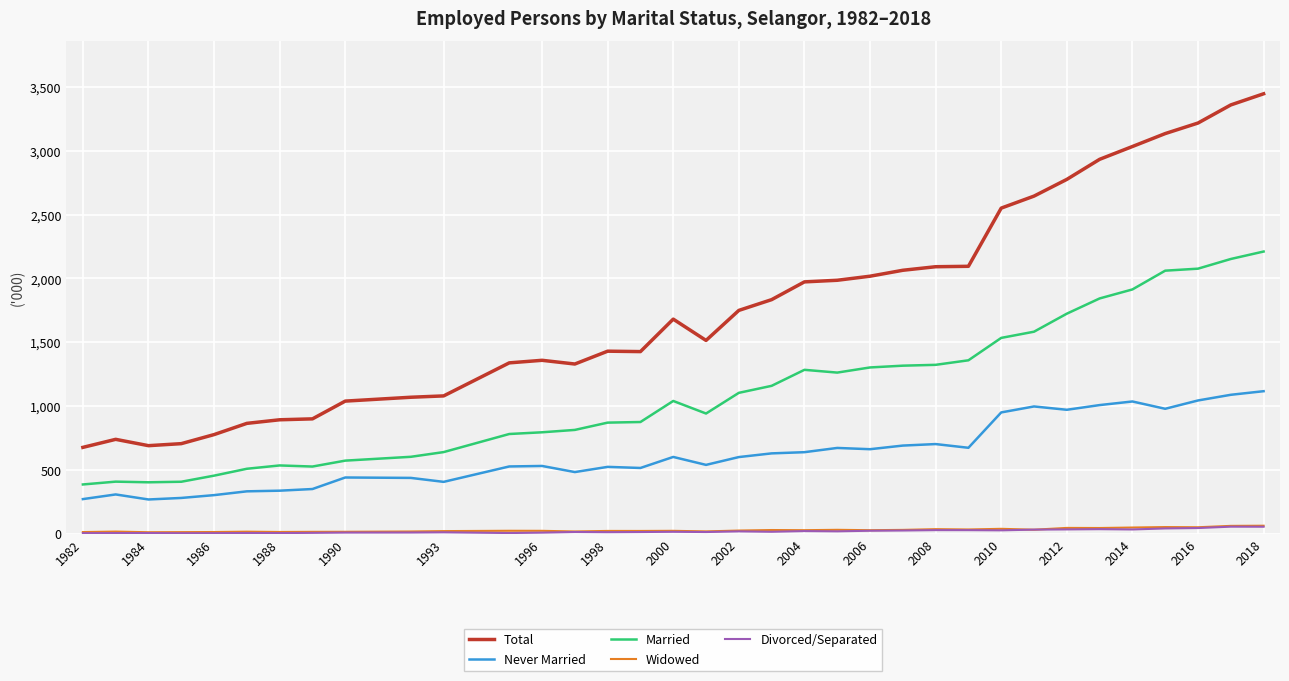

How many lines are shown in the chart?

5